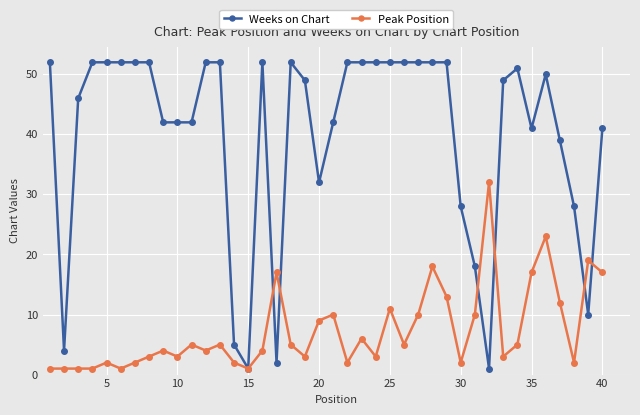

True or false: Weeks on Chart has more than 0 points higher than both neighbors.

True